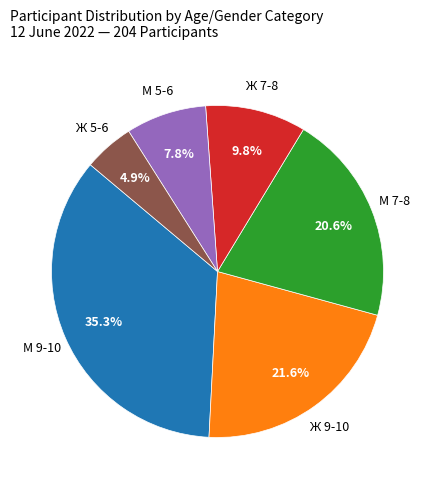

How many segments does this pie chart have?

6